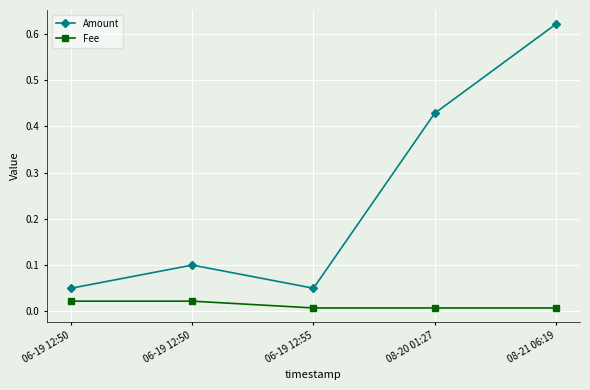

True or false: Amount has a value of 0.1 at 06-19 12:50.

False